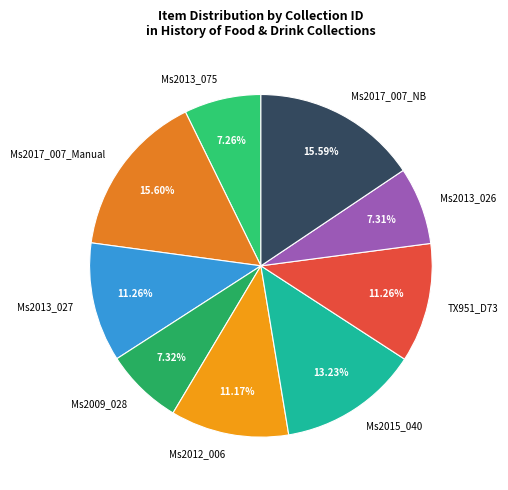

How many segments does this pie chart have?

9